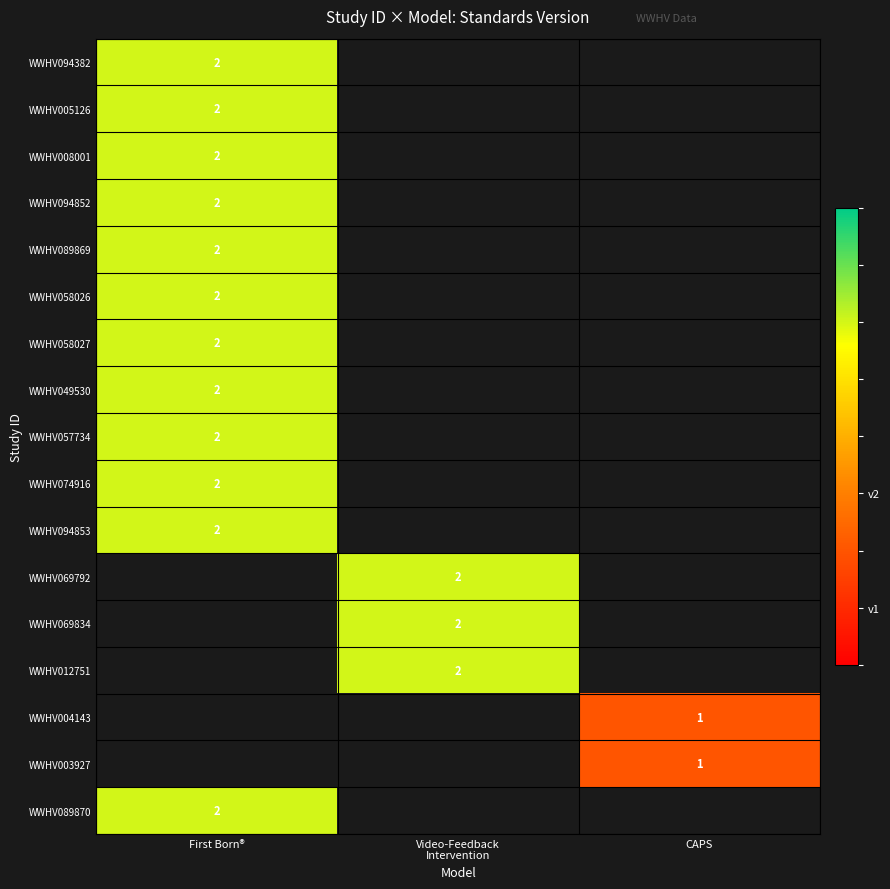

Is the value of WWHV094382 at First Born® greater than the value of WWHV003927 at CAPS?

Yes